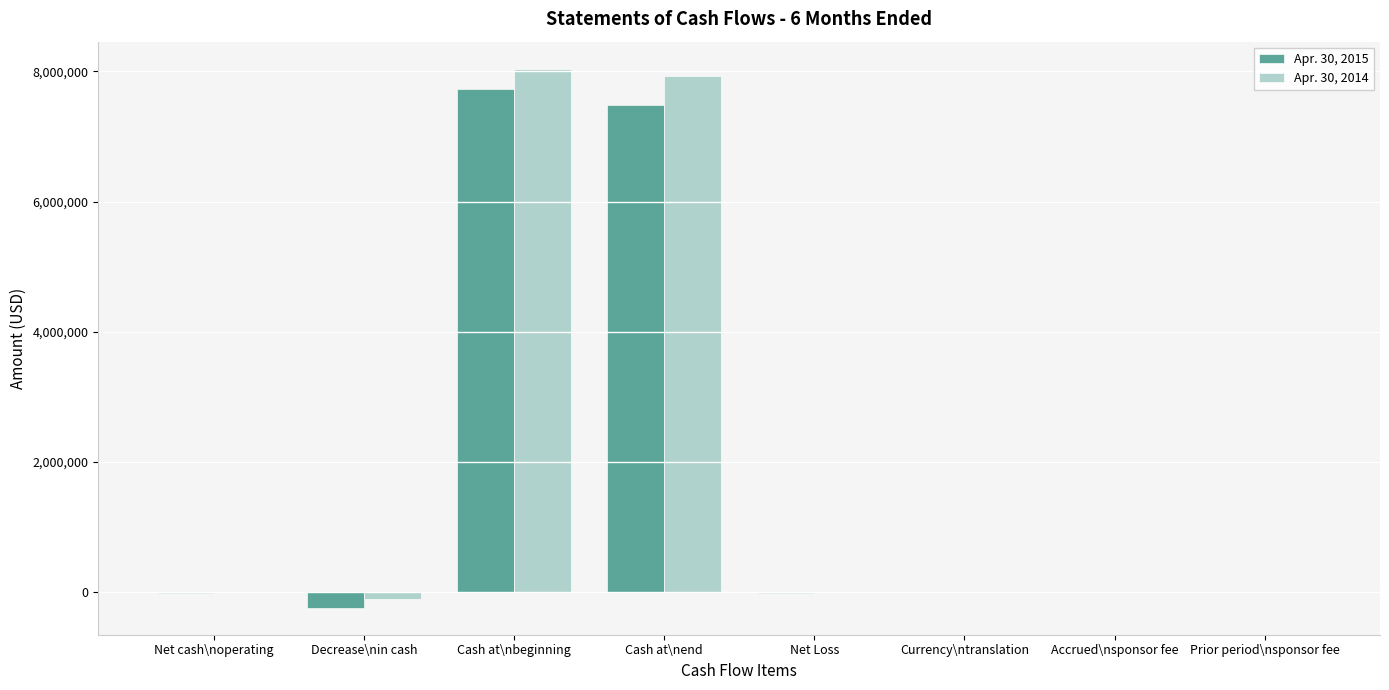

What is the sum of all Apr. 30, 2015 values?

14944649